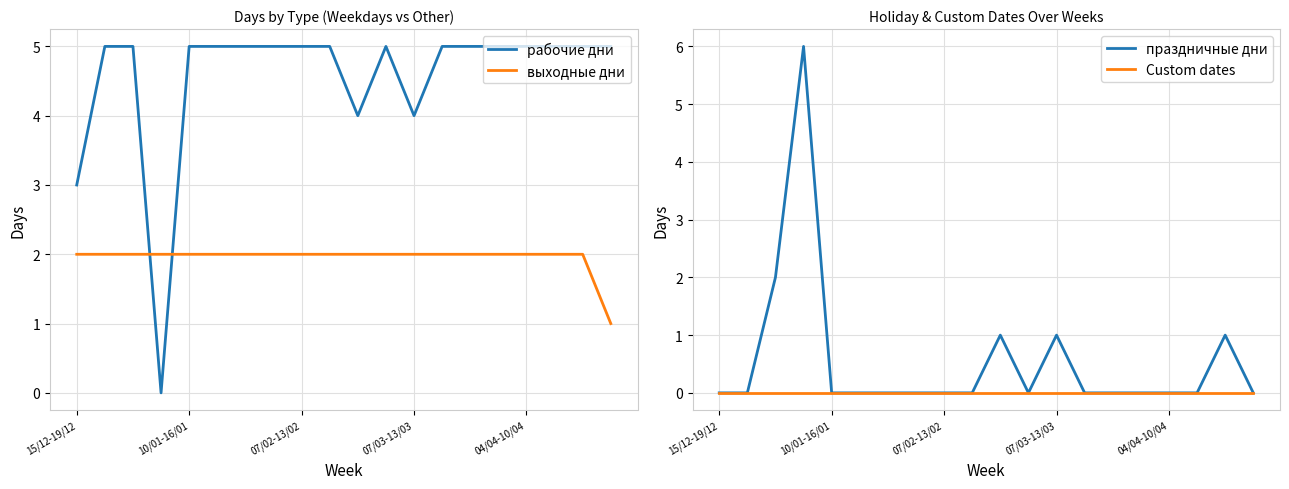

Which series has the largest total across all categories?

рабочие дни